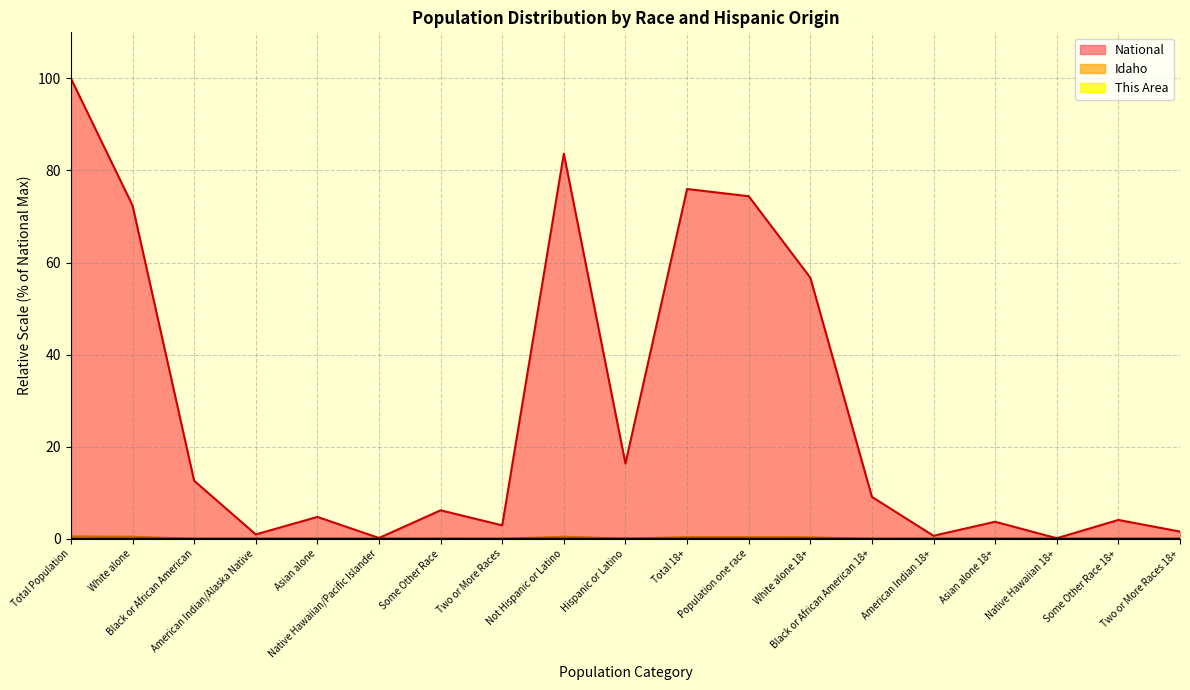

What is the difference between the second highest and minimum values in the Idaho series?

0.5